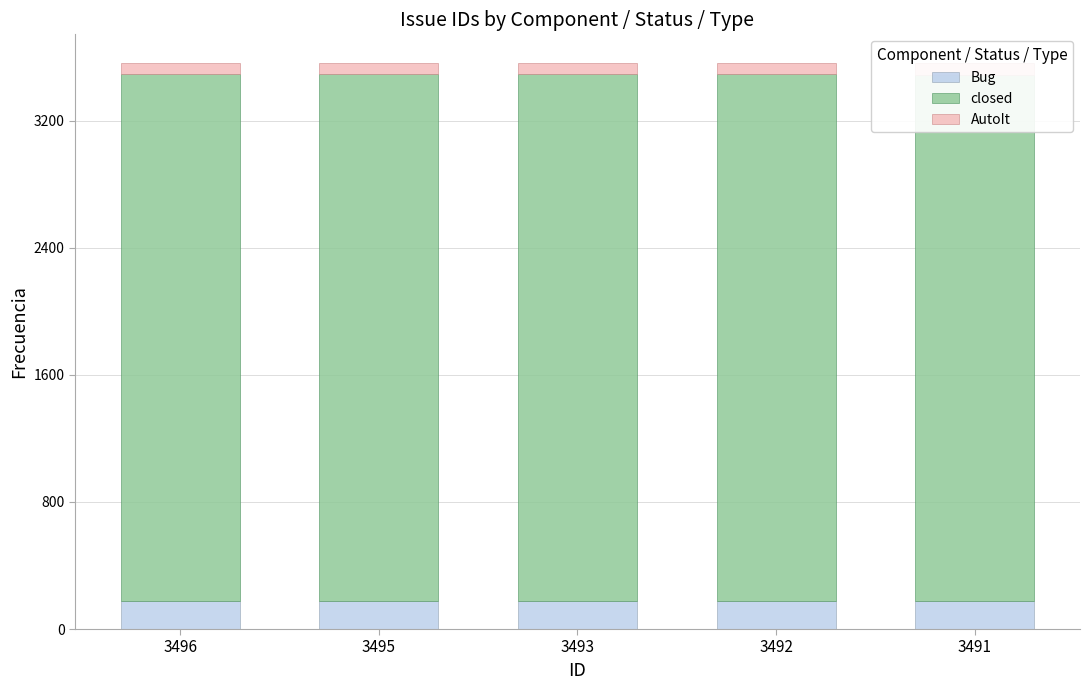

Rank the series at 3492 from highest to lowest value.

closed, Bug, AutoIt